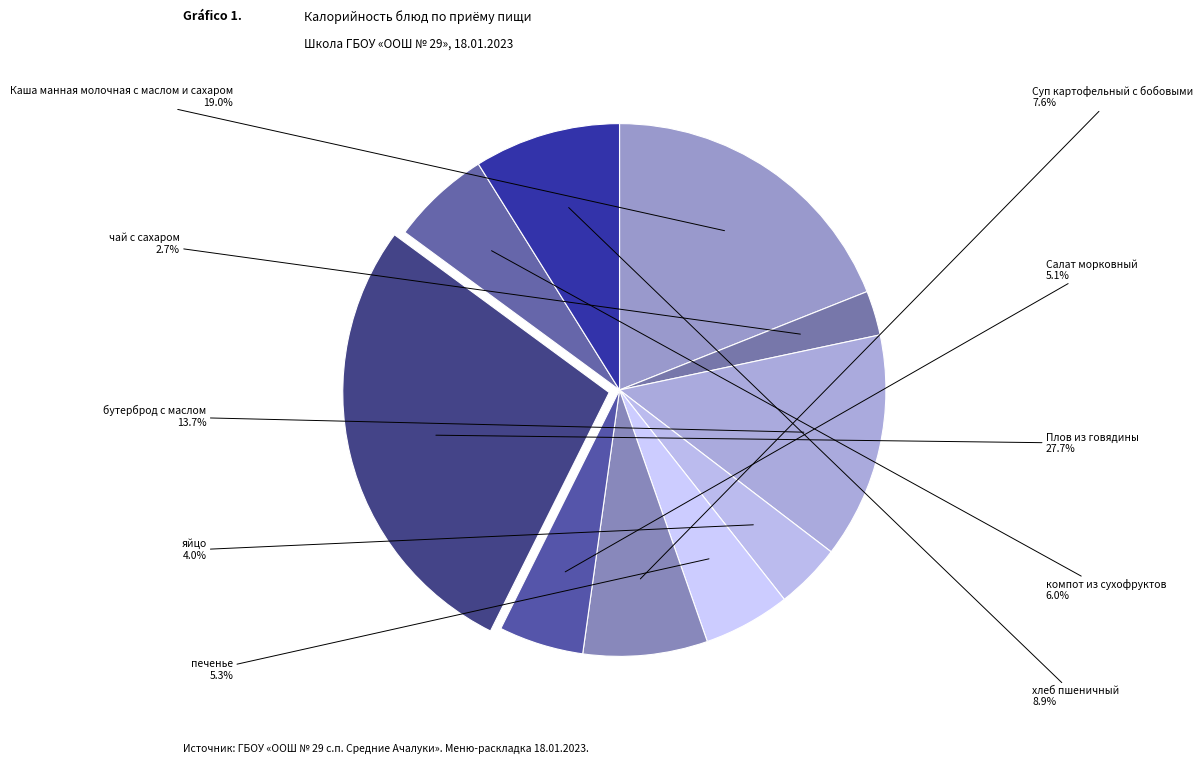

To the nearest percent, what is the difference between the largest and smallest slice percentages?

25%